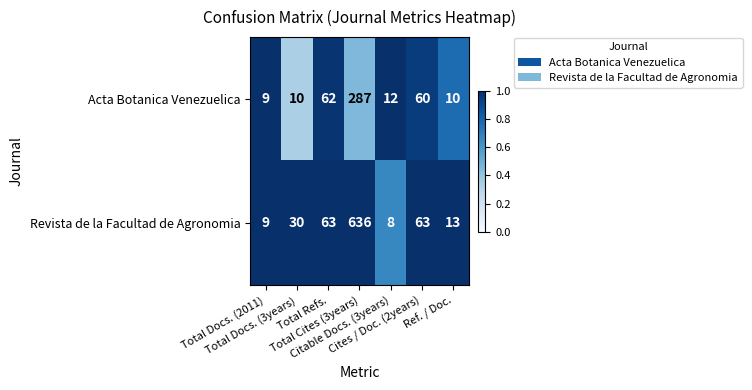

Which series changed the most between Total Refs. and Total Cites (3years)?

Revista de la Facultad de Agronomia